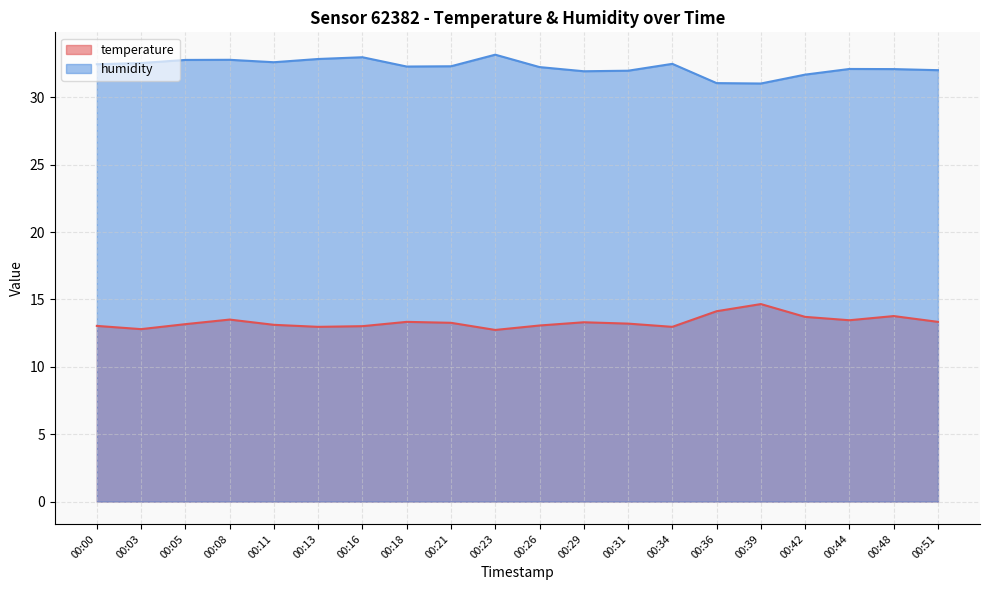

True or false: temperature and humidity cross at least once.

False